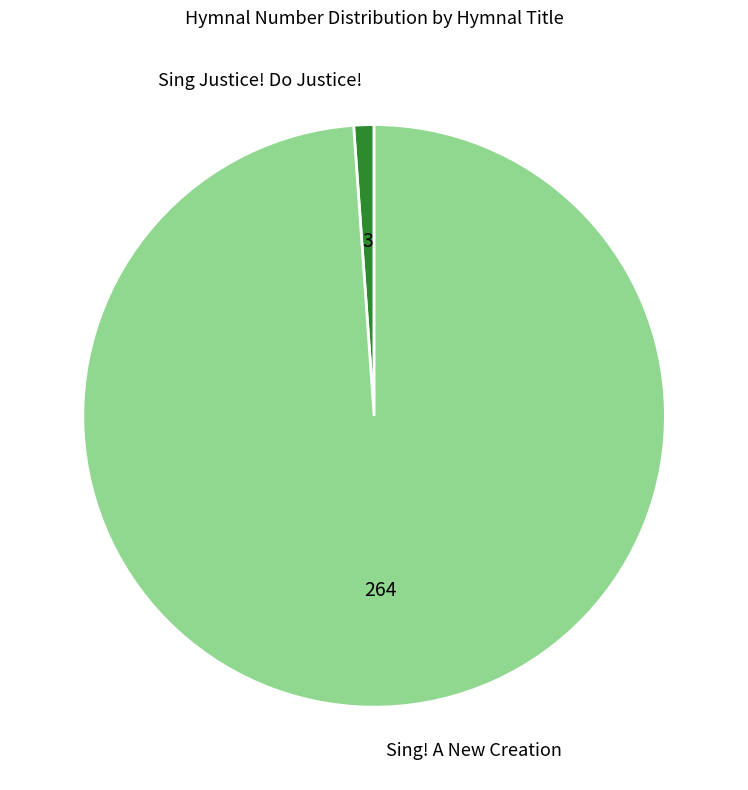

Do Sing! A New Creation and Sing Justice! Do Justice! together represent more than half of the pie?

Yes